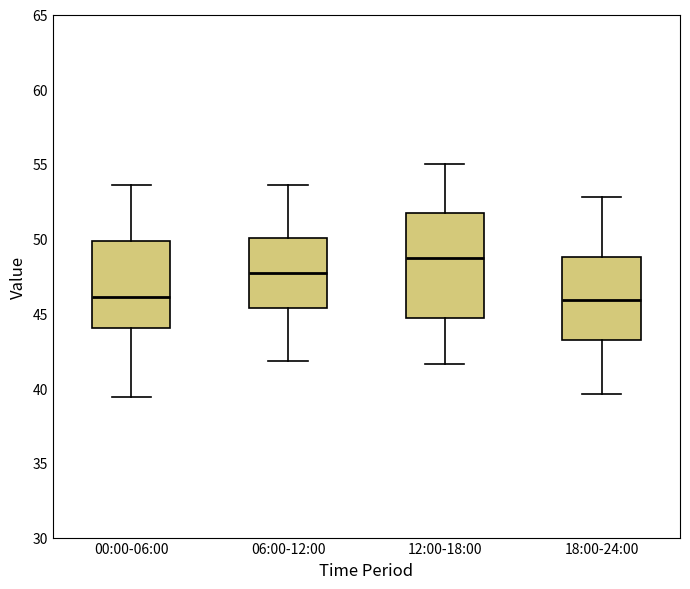

Where does the median line of the box for 06:00-12:00 sit on the y-axis? The values are not printed on the chart, so give them approximately, as read against the axis.

47.5